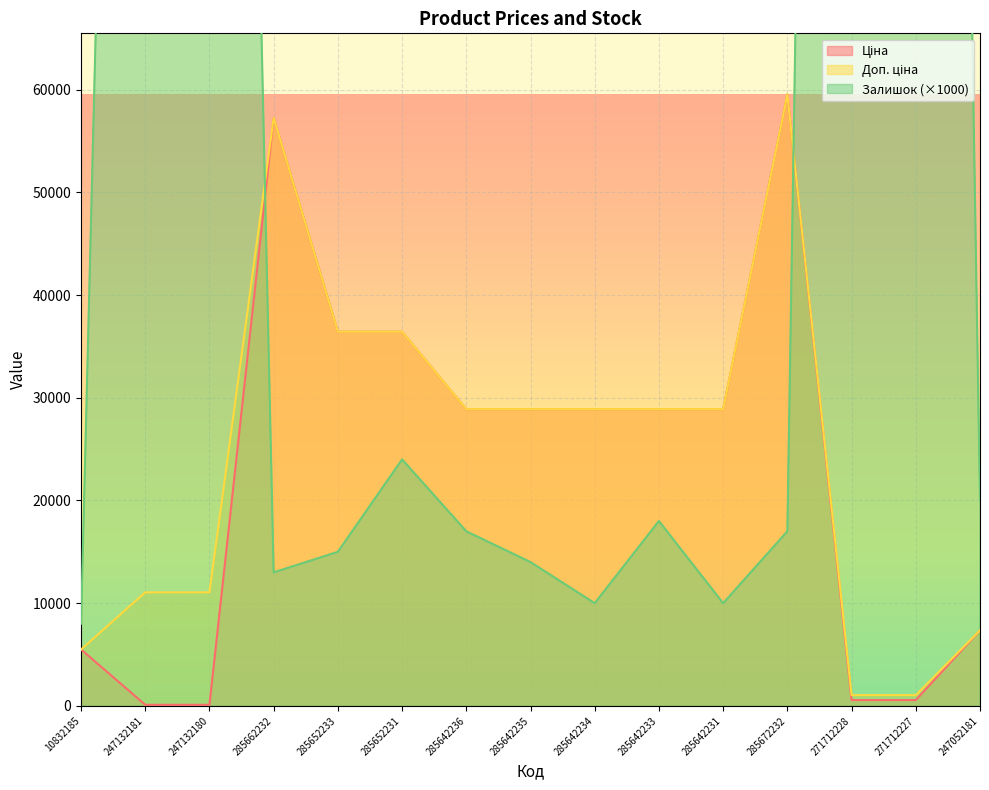

True or false: Ціна and Доп. ціна cross at least once.

False